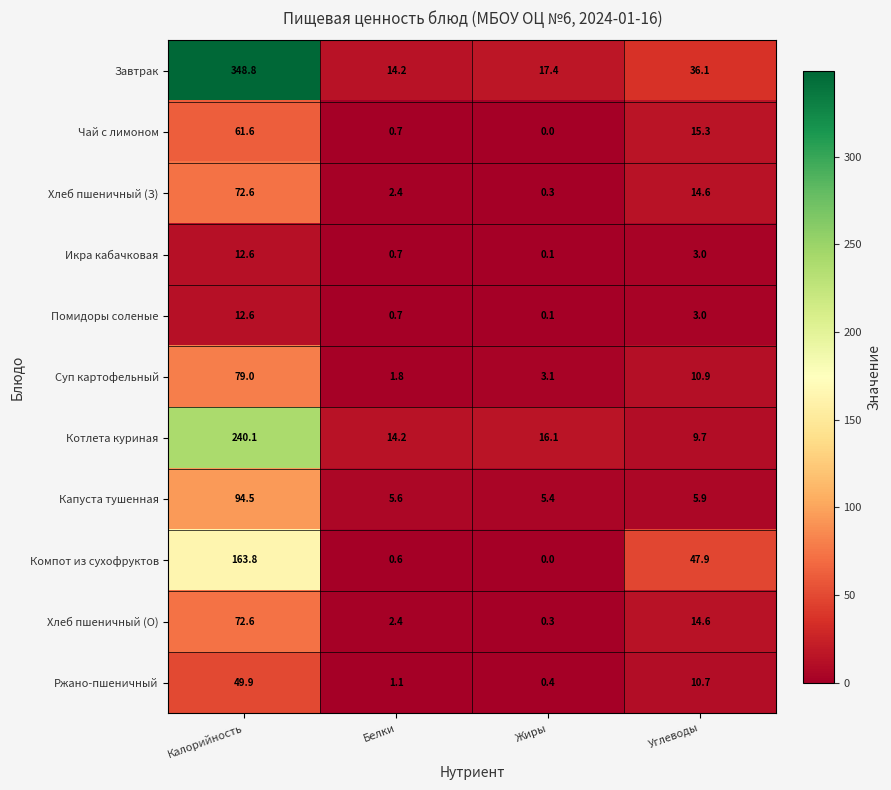

What is the spread (max minus min) of values at Углеводы?

44.9